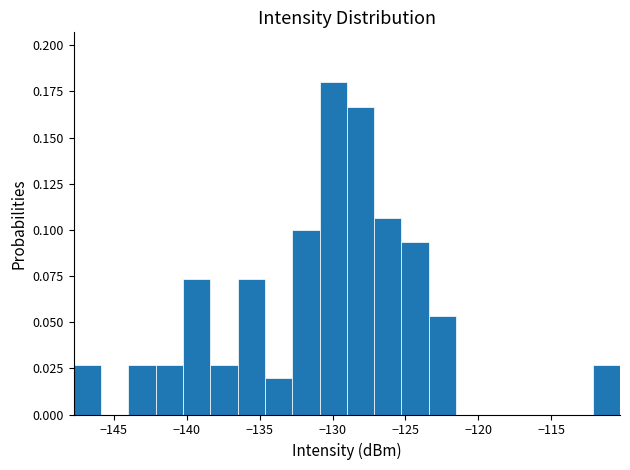

Around what value on the x-axis is the tallest bar? Give the approximate position of its centre, as read against the axis.

-130.0